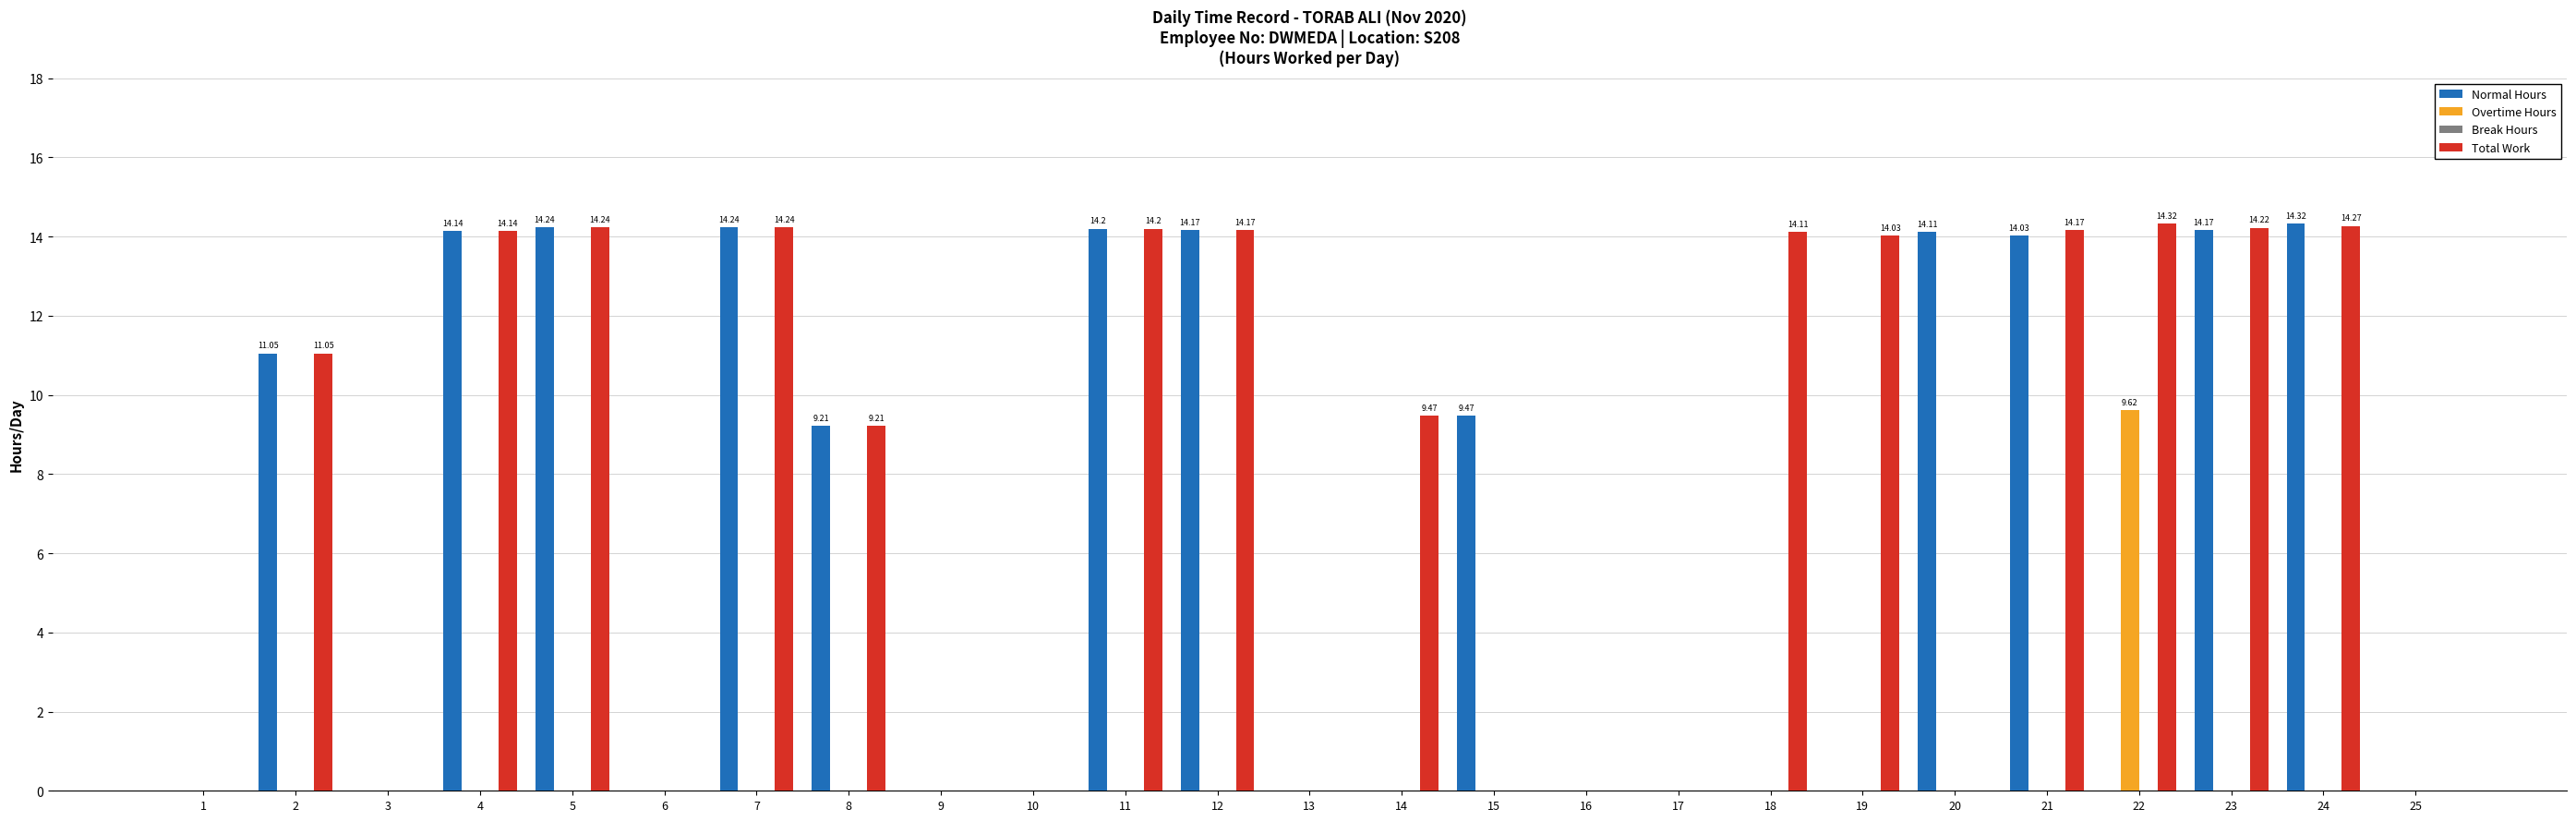

Count the number of data series in this chart.

3